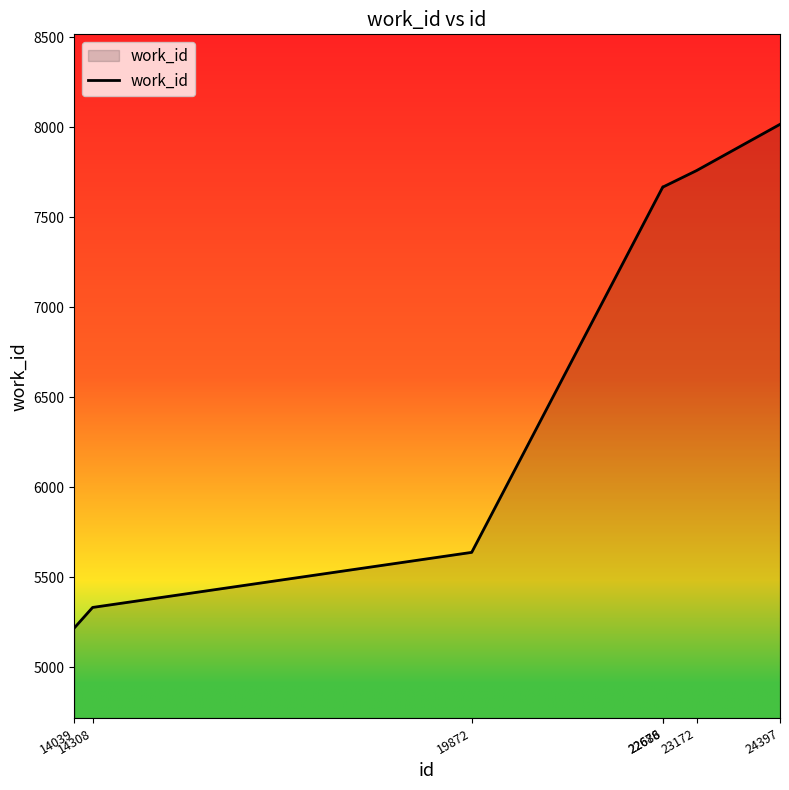

What is the difference between the maximum and minimum values?

2798